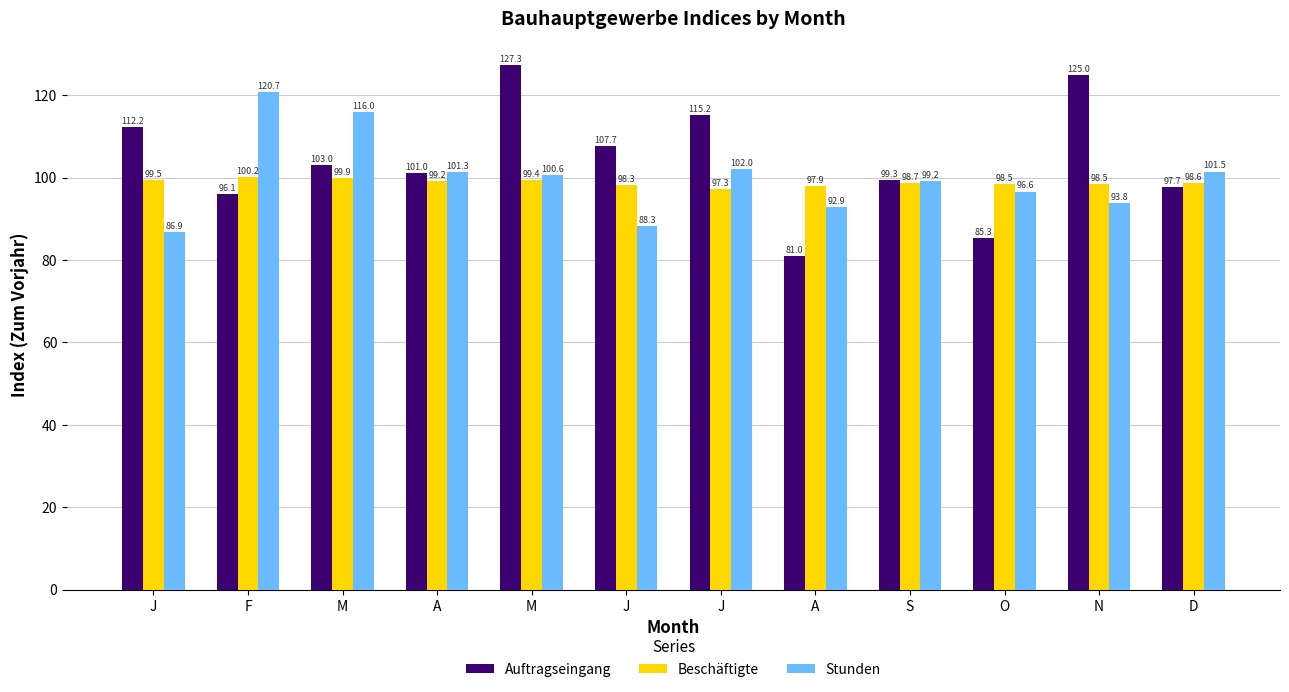

What is the average value of the Stunden series?

100.0